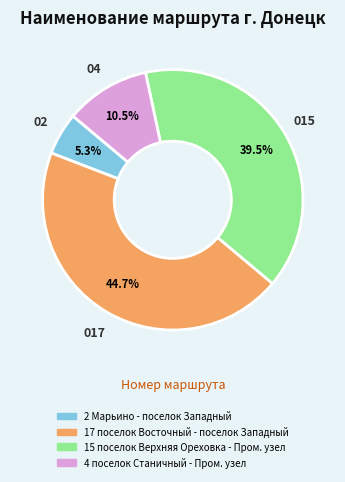

What is the largest slice in the pie chart?

017